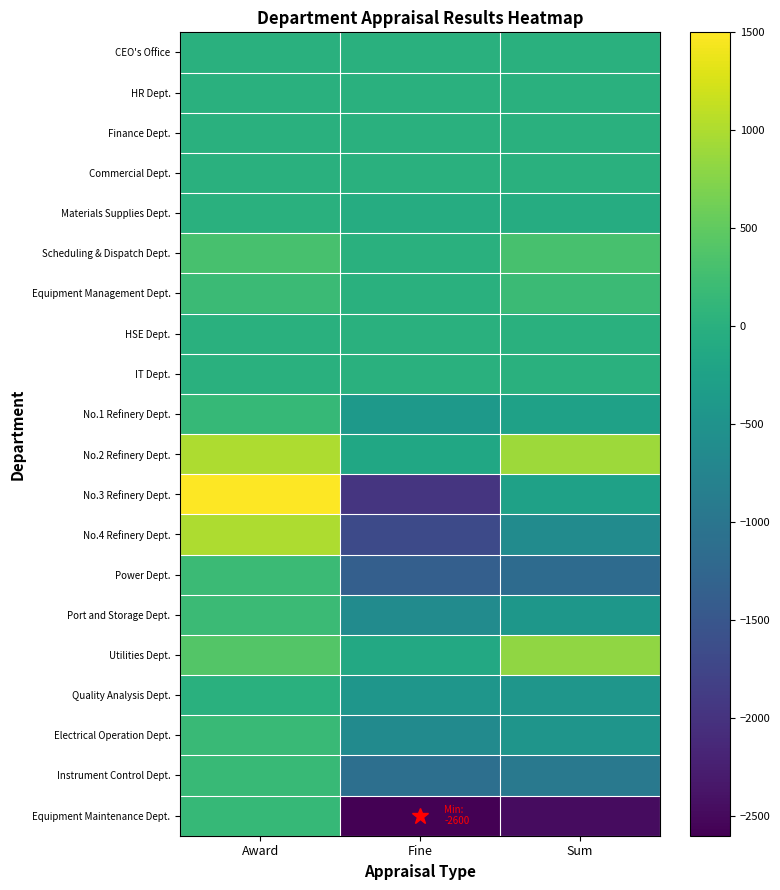

List the series in order of their peak value, highest first.

No.3 Refinery Dept., No.2 Refinery Dept., No.4 Refinery Dept., Utilities Dept., Scheduling & Dispatch Dept., Equipment Management Dept., Power Dept., Port and Storage Dept., Electrical Operation Dept., Instrument Control Dept., No.1 Refinery Dept., Equipment Maintenance Dept., CEO's Office, HR Dept., Finance Dept., Commercial Dept., Materials Supplies Dept., HSE Dept., IT Dept., Quality Analysis Dept.